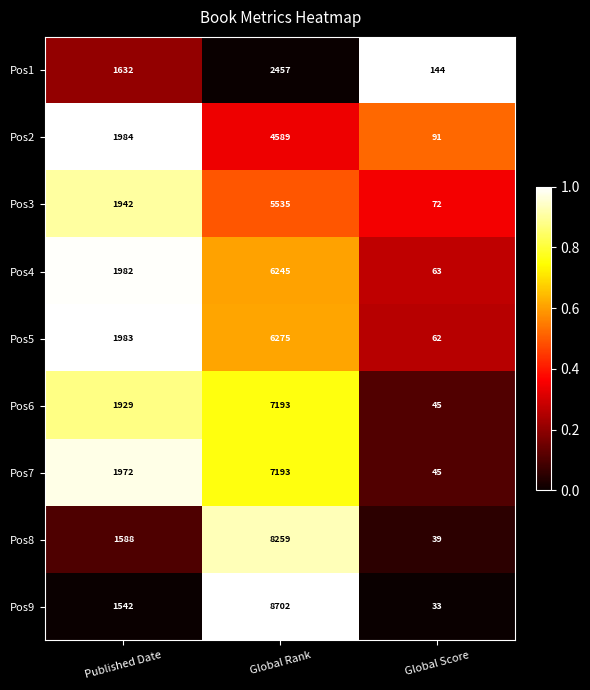

What is the difference between the maximum and minimum values in the Pos4 series?

6182